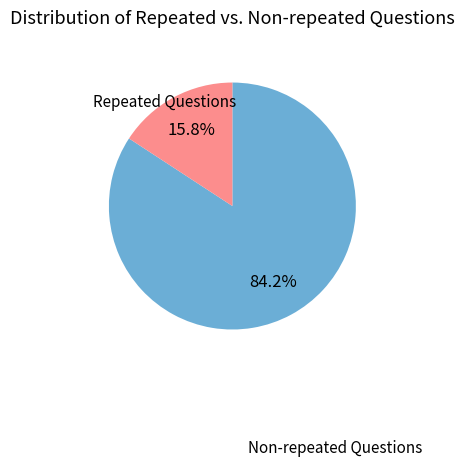

Is there a majority slice in this chart?

Yes